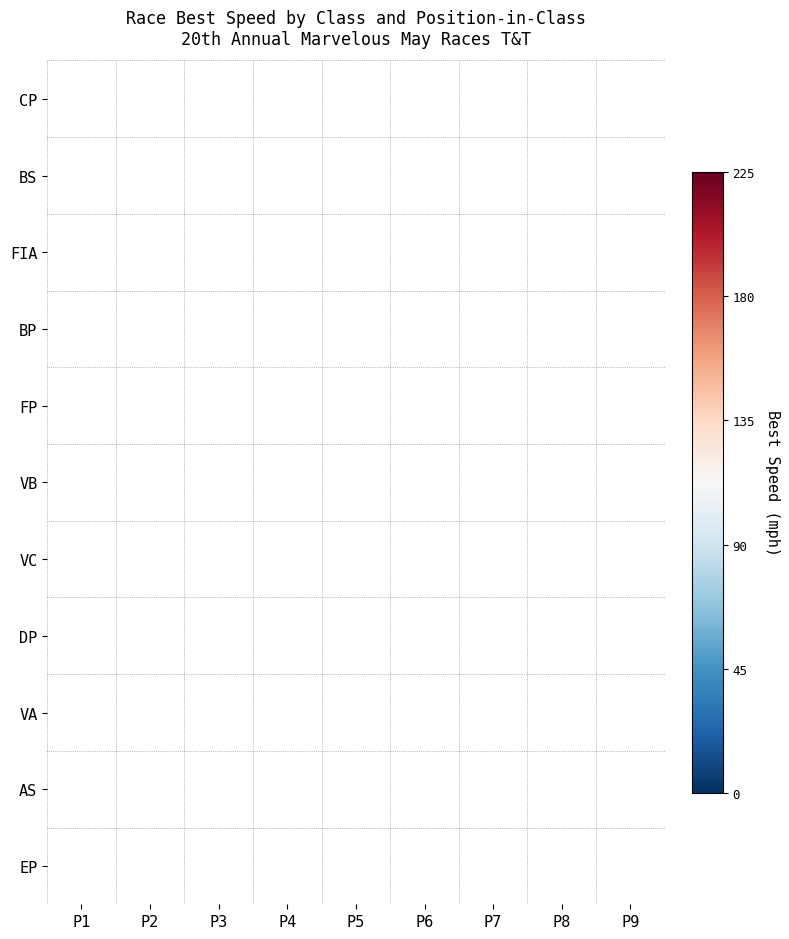

Rank the series by their average value, from highest to lowest.

CP, BS, FIA, BP, FP, VB, VC, DP, VA, AS, EP